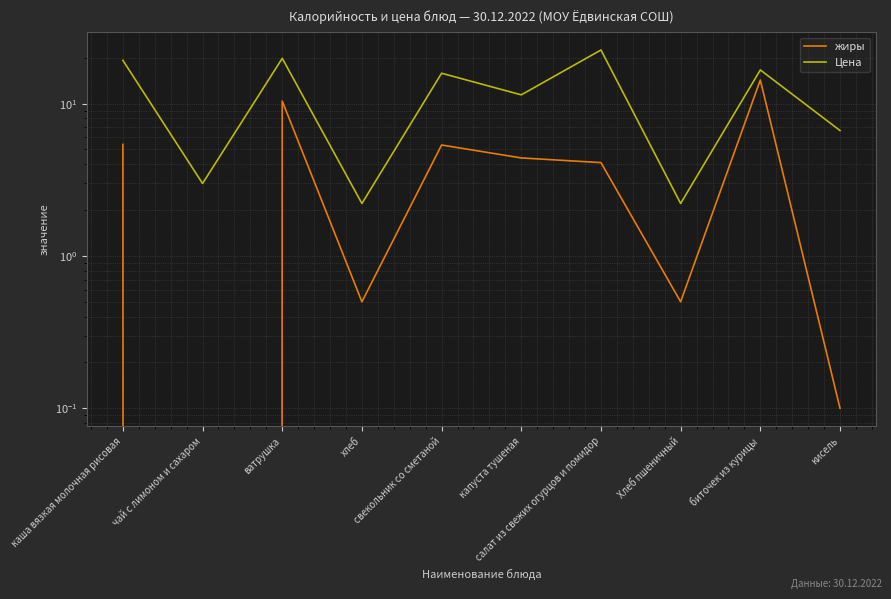

True or false: жиры and Цена intersect in this chart.

False